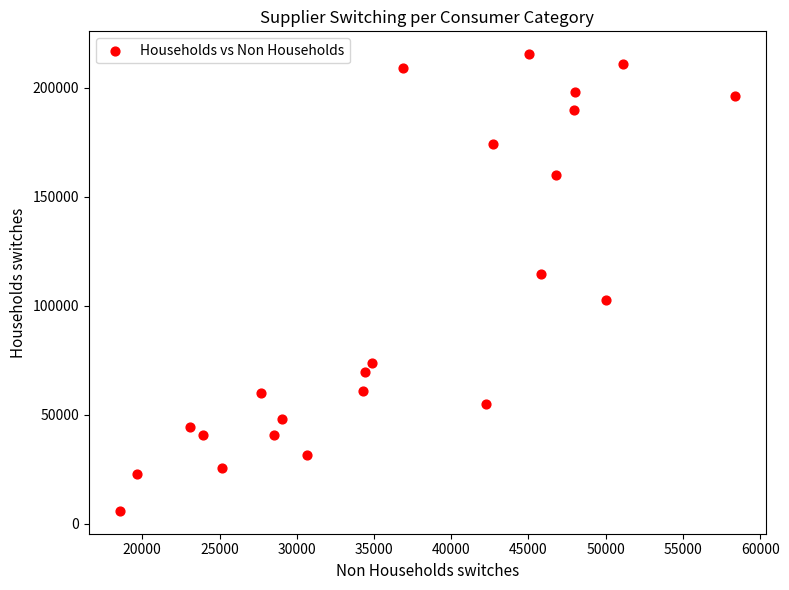

What is the range of X values (max minus min)?

39837